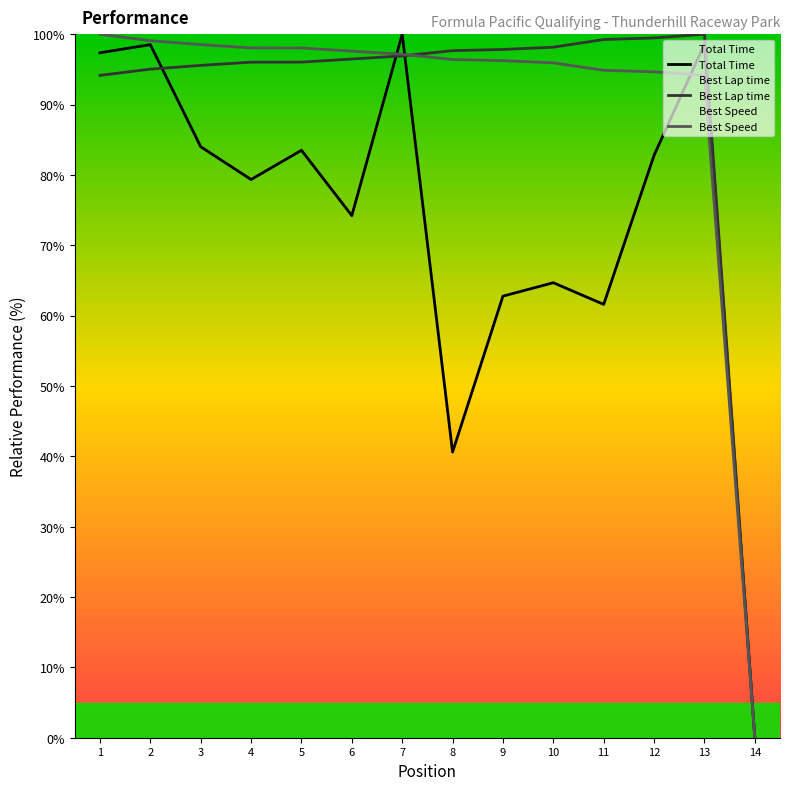

How many positive values does the Total Time series have?

13